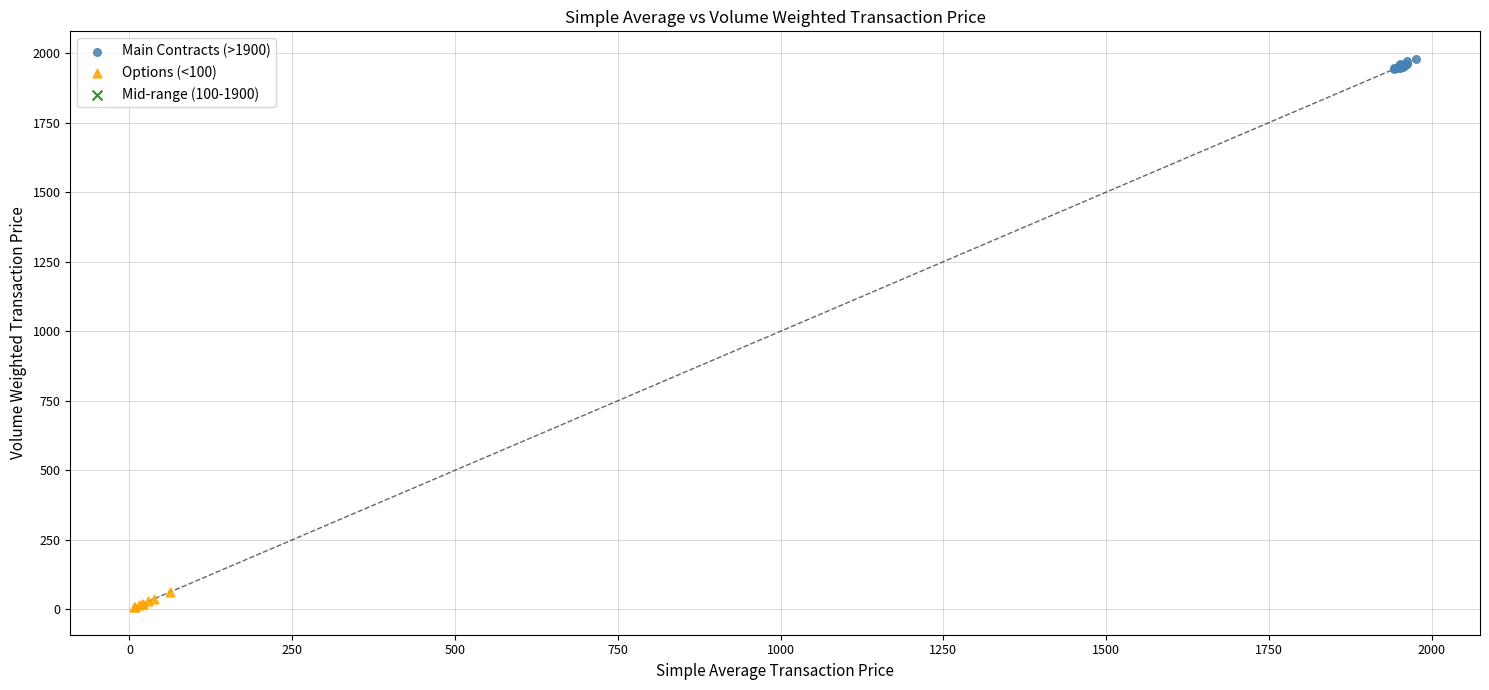

Which series reaches the minimum Y coordinate?

Options (<100)